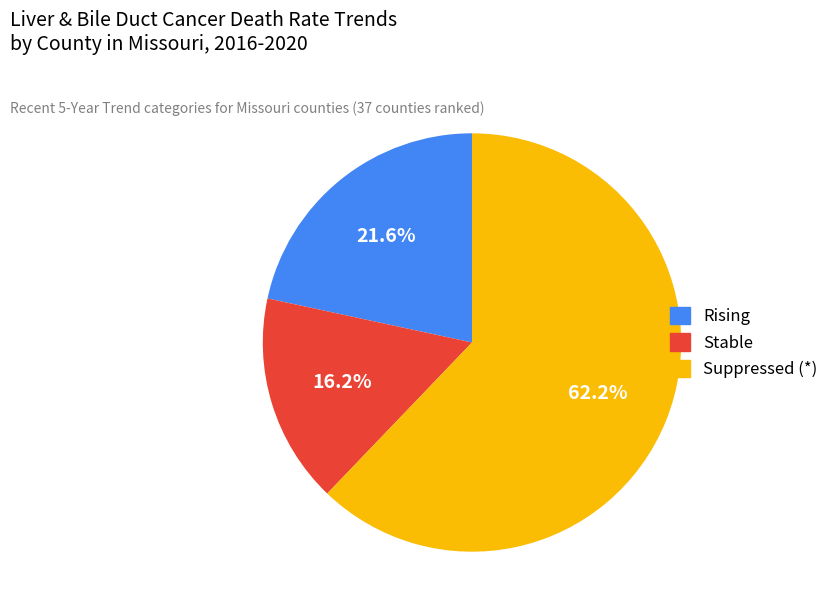

Does any single category account for the majority?

Yes